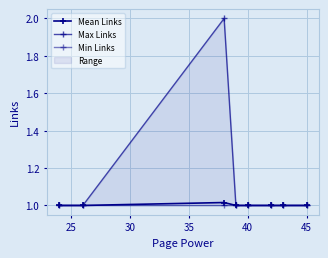

True or false: Min Links has more than 1 points higher than both neighbors.

False